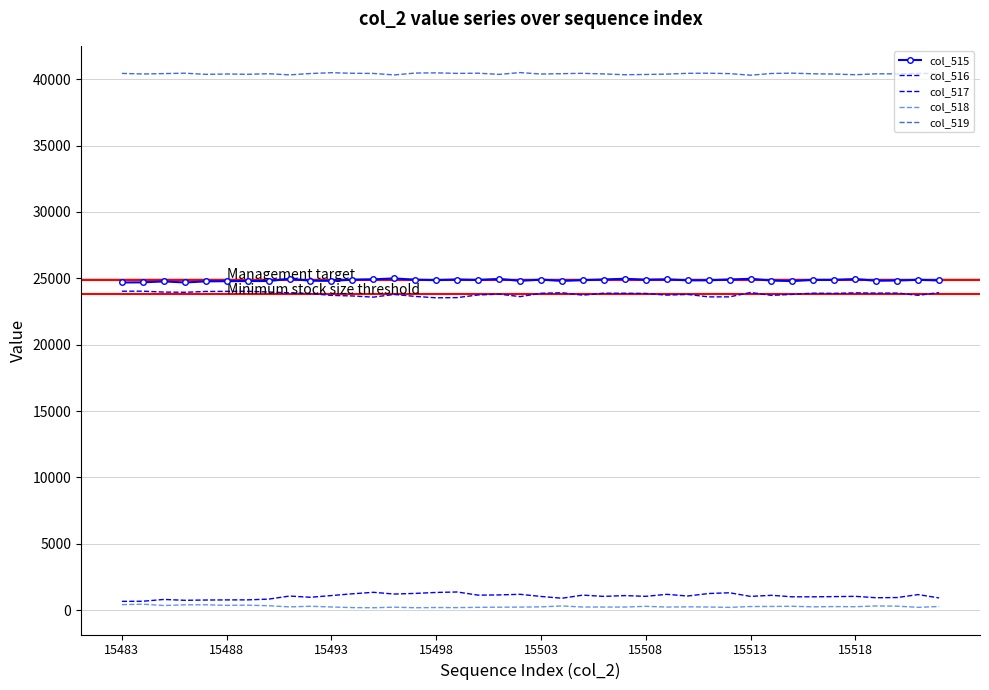

Reading right to left, list all the values displayed in this chart.

col_515: 24839	24887	24834	24816	24942	24880	24880	24791	24827	24964	24907	24850	24846	24922	24894	24966	24909	24859	24804	24899	24810	24952	24872	24909	24861	24892	24993	24922	24898	24808	24817	24964	24794	24793	24783	24768	24685	24765	24696	24685
col_516: 23924	23718	23888	23885	23906	23864	23879	23791	23714	23931	23602	23601	23786	23734	23858	23873	23877	23731	23911	23871	23620	23809	23745	23545	23531	23634	23784	23582	23670	23713	23851	23906	23968	24022	24015	24009	23947	23962	24030	24027
col_517: 915	1169	946	931	1036	1016	1001	1000	1113	1033	1305	1249	1060	1188	1036	1093	1032	1128	893	1028	1190	1143	1127	1364	1330	1258	1209	1340	1228	1095	966	1058	826	771	768	759	738	803	666	658
col_518: 271	208	297	310	255	266	246	286	274	268	206	232	245	228	284	229	230	231	312	244	225	219	208	187	194	178	219	177	189	235	288	242	328	371	358	400	396	345	444	411
col_519: 40425	40440	40404	40409	40338	40389	40409	40458	40434	40303	40422	40453	40444	40385	40357	40340	40396	40445	40419	40392	40500	40364	40455	40439	40480	40465	40323	40436	40448	40492	40430	40329	40413	40371	40394	40367	40454	40425	40395	40439